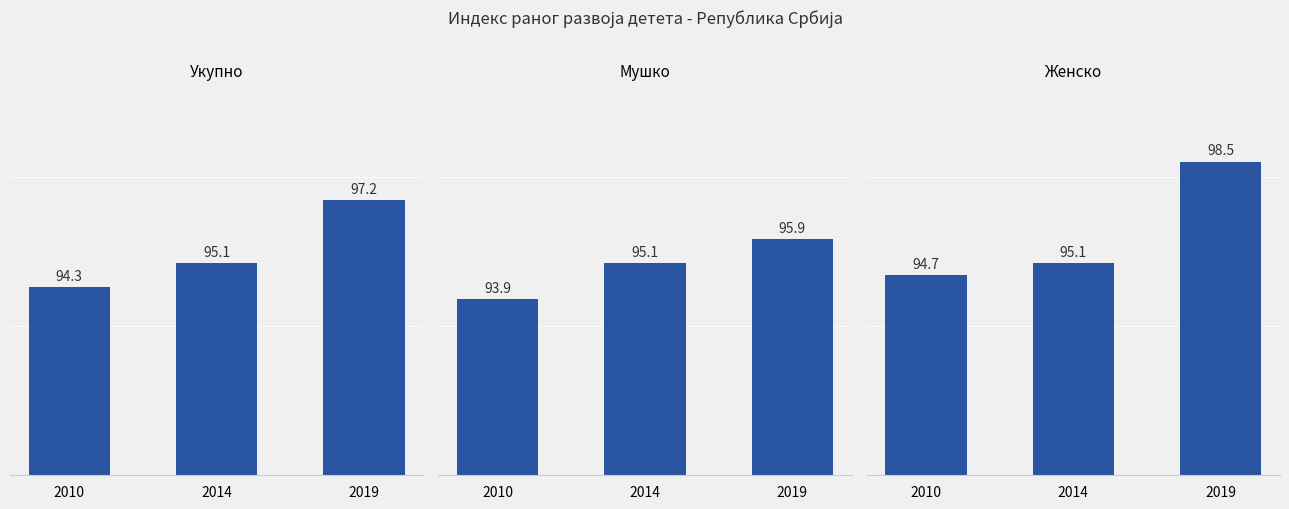

Which series has the largest total across all categories?

Женско